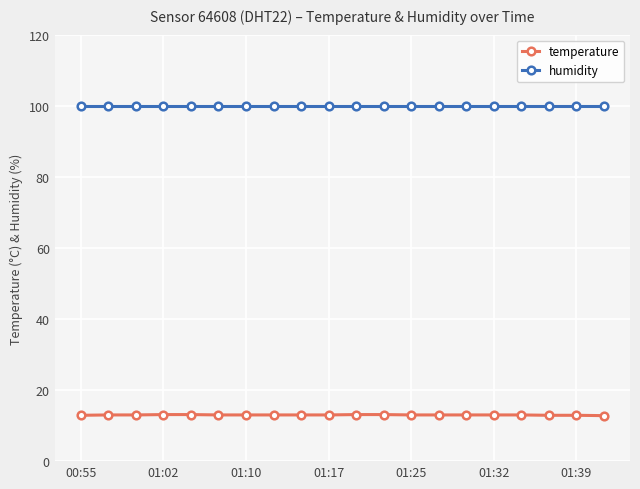

What is the average value of the humidity series?

99.9